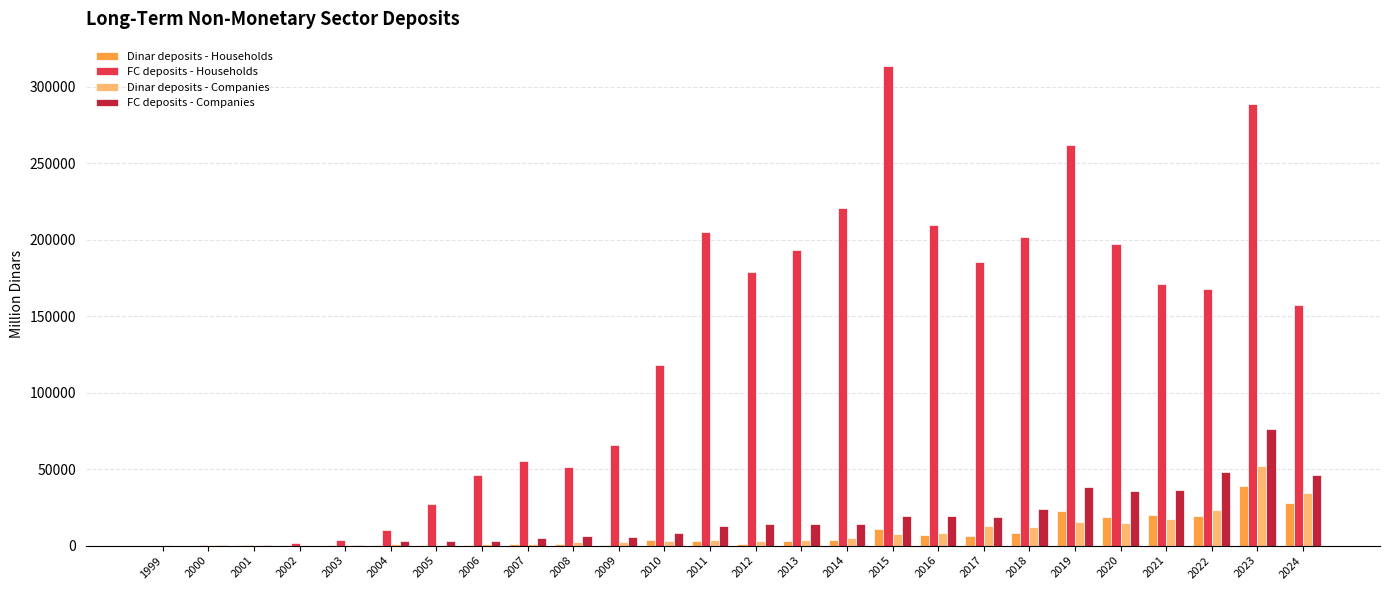

What is the sum of all Dinar deposits - Households values?

199430.8